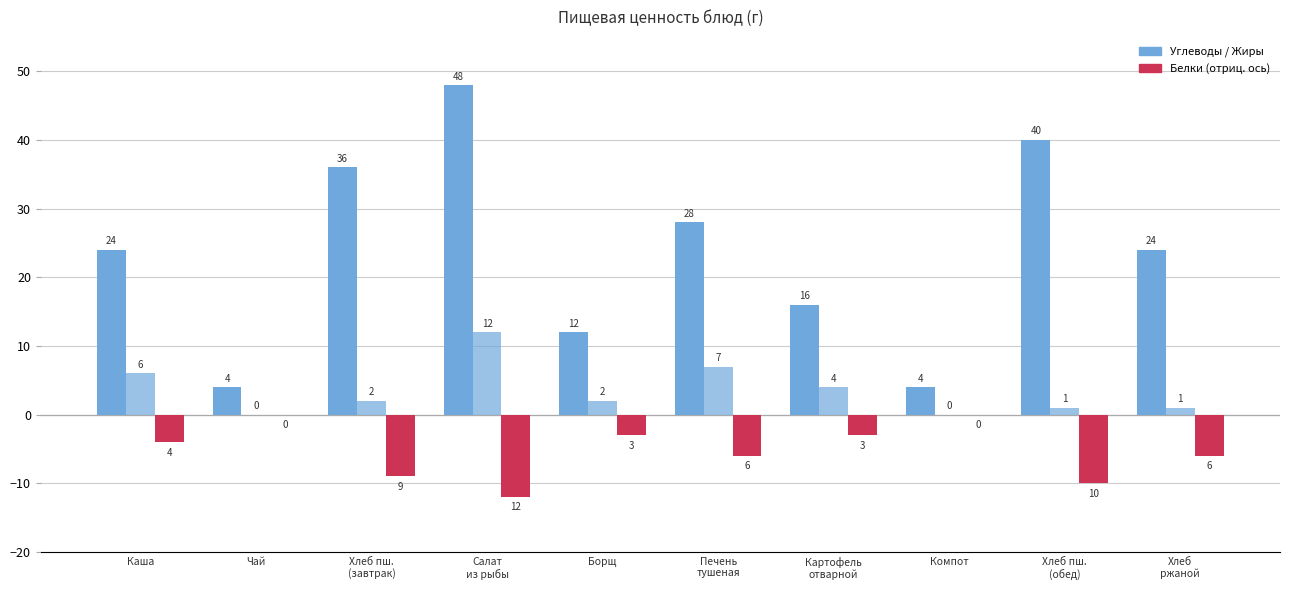

At which category is the sum across all series the highest?

Салат
из рыбы